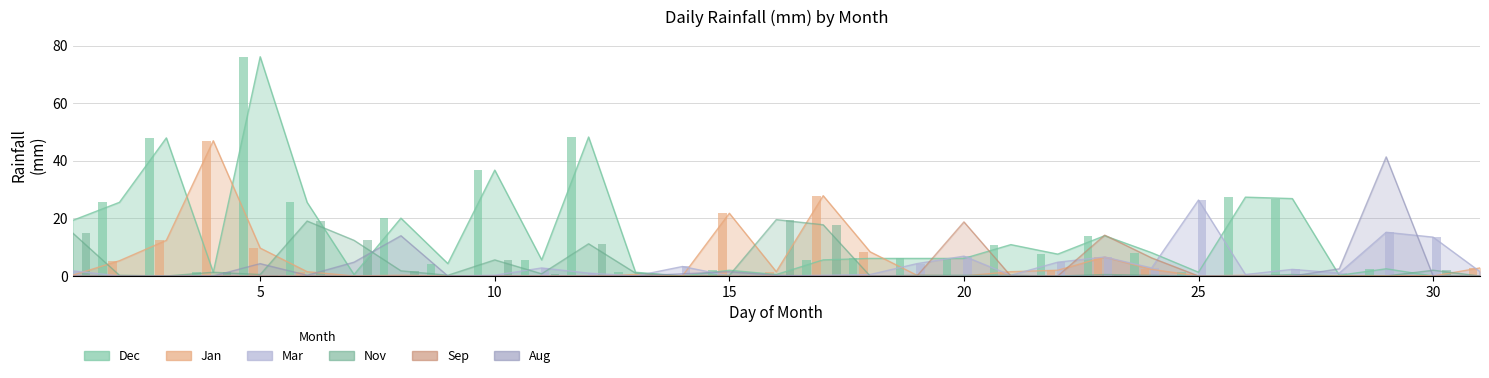

Reading right to left, transcribe all the data shown in this chart.

Dec: 31=0.0	30=0.0	29=2.5	28=0.2	27=26.9	26=27.4	25=1.3	24=8.1	23=14.0	22=7.6	21=10.9	20=6.1	19=6.1	18=6.1	17=5.6	16=0.5	15=2.0	14=0.0	13=1.3	12=48.3	11=5.6	10=36.8	9=4.3	8=20.1	7=0.5	6=25.6	5=76.2	4=1.3	3=48.0	2=25.6	1=19.3
Mar: 31=1.5	30=13.5	29=15.2	28=1.0	27=2.3	26=0.5	25=26.4	24=2.8	23=6.6	22=4.8	21=0.2	20=6.9	19=4.3	18=0.5	17=0.2	16=0.0	15=0.0	14=3.3	13=0.0	12=1.0	11=2.8	10=0.2	9=0.0	8=0.0	7=0.0	6=0.0	5=0.0	4=0.0	3=0.0	2=0.0	1=1.8
Jan: 31=2.8	30=0.0	29=0.0	28=0.0	27=0.0	26=0.2	25=0.0	24=2.3	23=6.6	22=2.0	21=1.5	20=0.0	19=0.2	18=8.4	17=27.9	16=1.5	15=21.8	14=0.0	13=0.5	12=0.0	11=0.0	10=0.0	9=0.0	8=0.2	7=0.0	6=1.5	5=9.7	4=47.0	3=12.4	2=5.3	1=0.2
Nov: 31=0.0	30=2.0	29=0.0	28=0.0	27=0.5	26=0.0	25=0.0	24=0.2	23=0.5	22=0.0	21=0.2	20=0.2	19=0.2	18=0.0	17=17.8	16=19.6	15=0.2	14=0.0	13=1.0	12=11.2	11=0.8	10=5.6	9=0.2	8=1.8	7=12.4	6=19.1	5=0.5	4=1.3	3=0.0	2=0.2	1=15.0
Sep: 31=0.0	30=0.0	29=0.0	28=0.0	27=0.0	26=0.0	25=0.0	24=6.3	23=14.2	22=0.0	21=0.0	20=18.8	19=0.0	18=0.0	17=0.0	16=0.0	15=0.0	14=0.0	13=0.0	12=0.0	11=0.0	10=0.0	9=0.0	8=0.0	7=0.0	6=0.0	5=0.0	4=0.0	3=0.0	2=0.0	1=0.0
Aug: 31=0.0	30=0.0	29=41.4	28=2.5	27=0.0	26=0.0	25=0.0	24=0.0	23=0.0	22=0.0	21=0.0	20=0.0	19=0.0	18=0.0	17=0.0	16=0.2	15=1.5	14=0.8	13=0.0	12=0.0	11=0.0	10=0.0	9=0.0	8=14.0	7=4.8	6=0.2	5=4.3	4=0.0	3=0.0	2=0.0	1=0.0